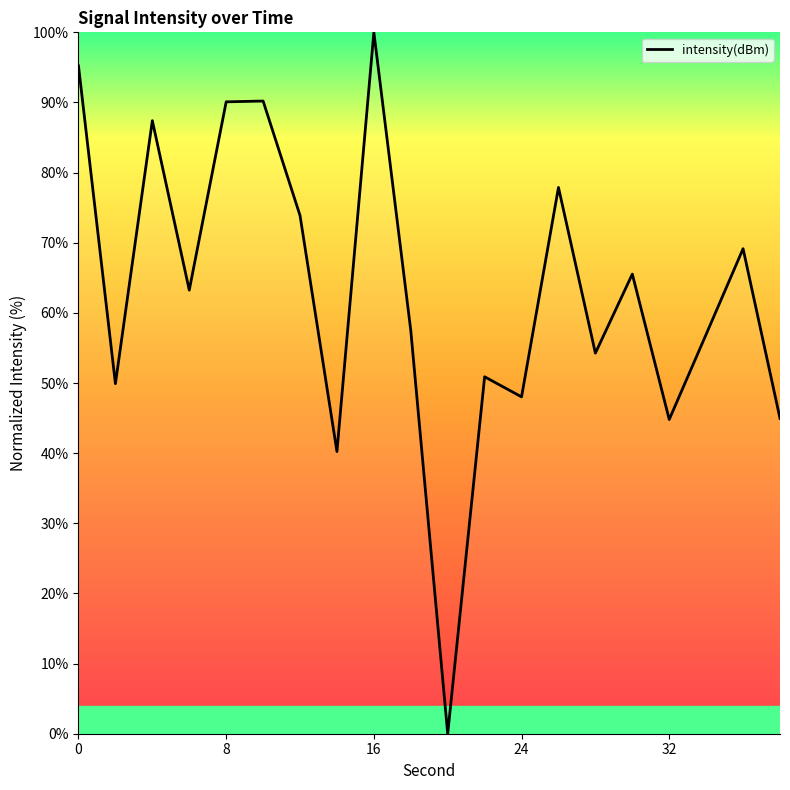

What is the greatest value displayed?

100.0